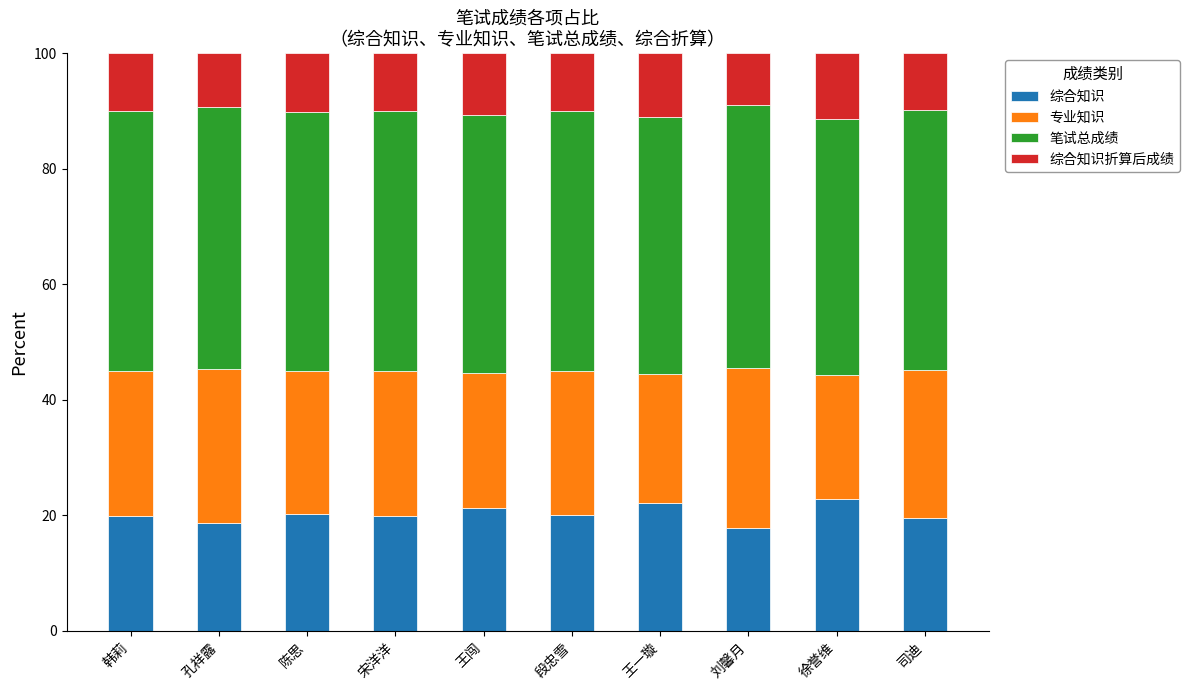

Count the number of data series in this chart.

4